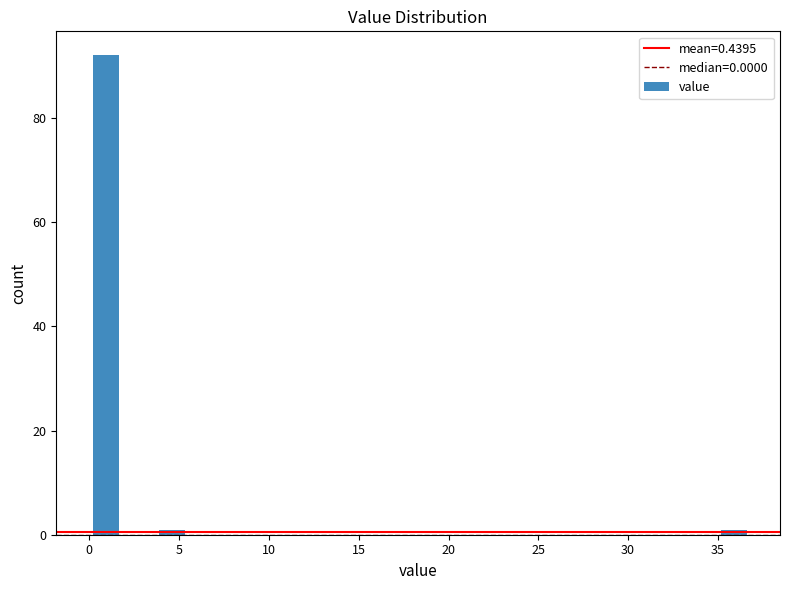

Read against the x-axis, roughly where is the centre of the tallest bar?

1.0